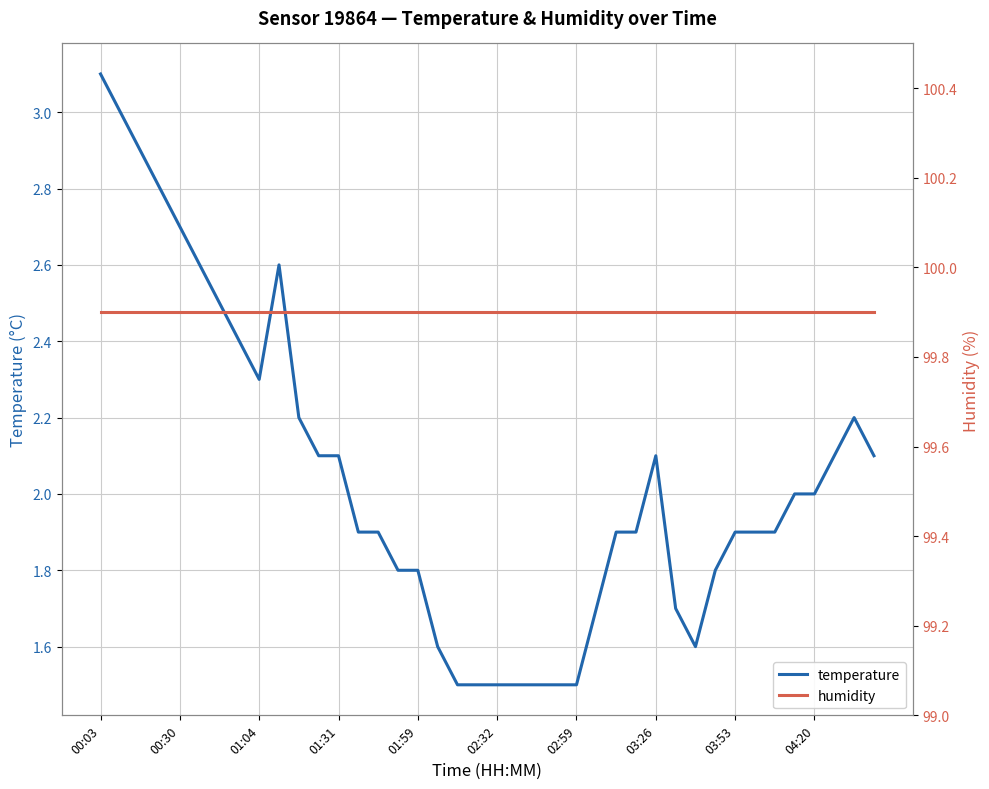

Which label corresponds to the largest value in the chart?

00:03